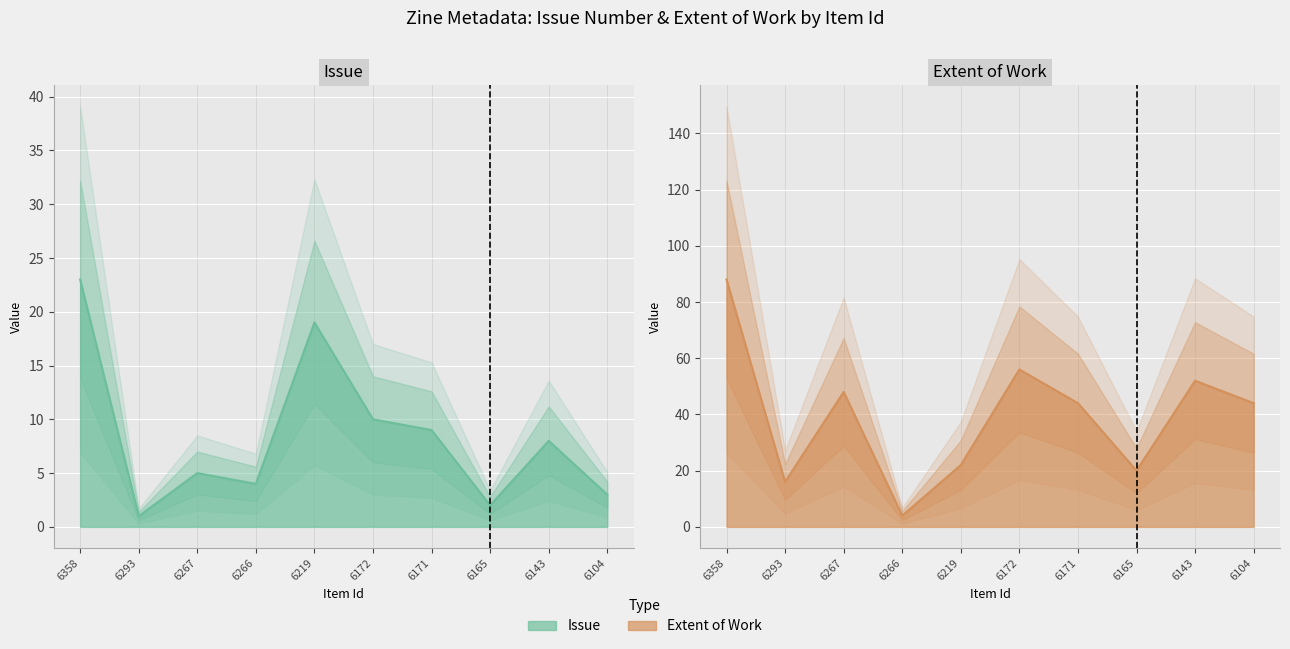

What is the total value across all series at 6143?

60